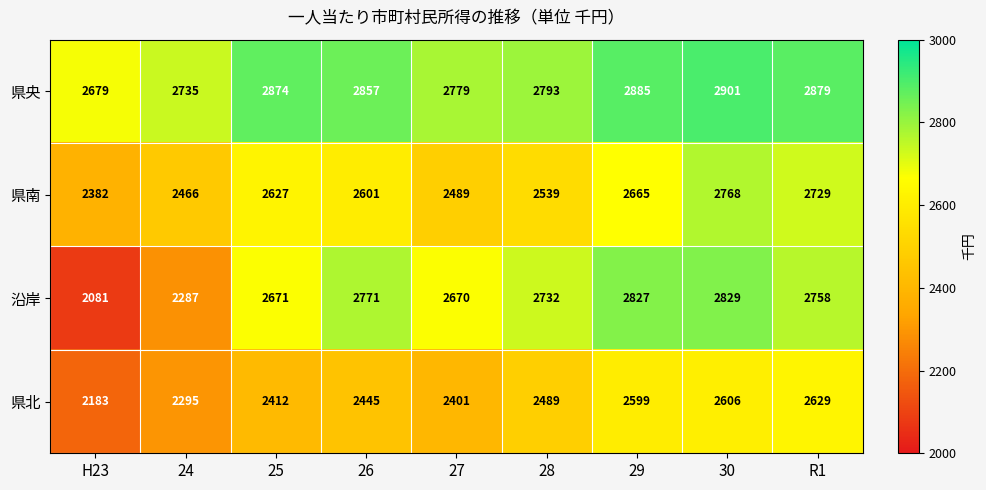

At 28, list the series in order from smallest to largest.

県北, 県南, 沿岸, 県央